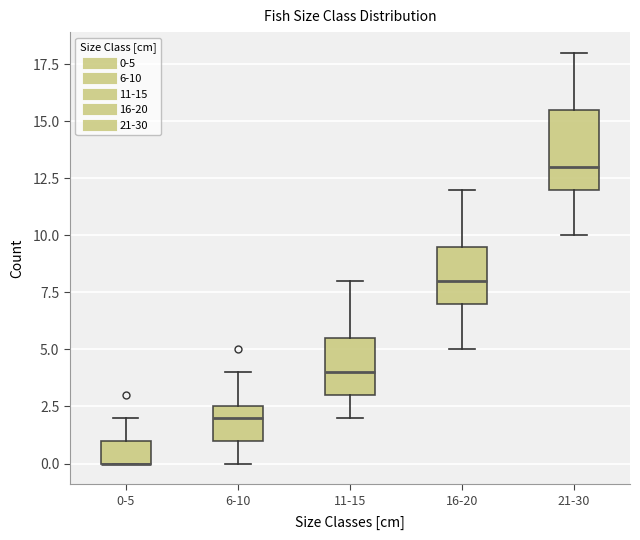

Reading left to right, transcribe this box plot: for each box, give where its median line is, the range the box spans, and where its two whiskers end, as read against the y-axis. The values are not printed on the chart, so give them approximately, as read against the axis.

0-5: median 0.0 (drawn on the box's lower edge), box 0.0 to 1.0, whiskers 0.0 to 2.0
6-10: median 2.0, box 1.0 to 2.5, whiskers 0.0 to 4.0
11-15: median 4.0, box 3.0 to 5.5, whiskers 2.0 to 8.0
16-20: median 8.0, box 7.0 to 9.5, whiskers 5.0 to 12.0
21-30: median 13.0, box 12.0 to 15.5, whiskers 10.0 to 18.0